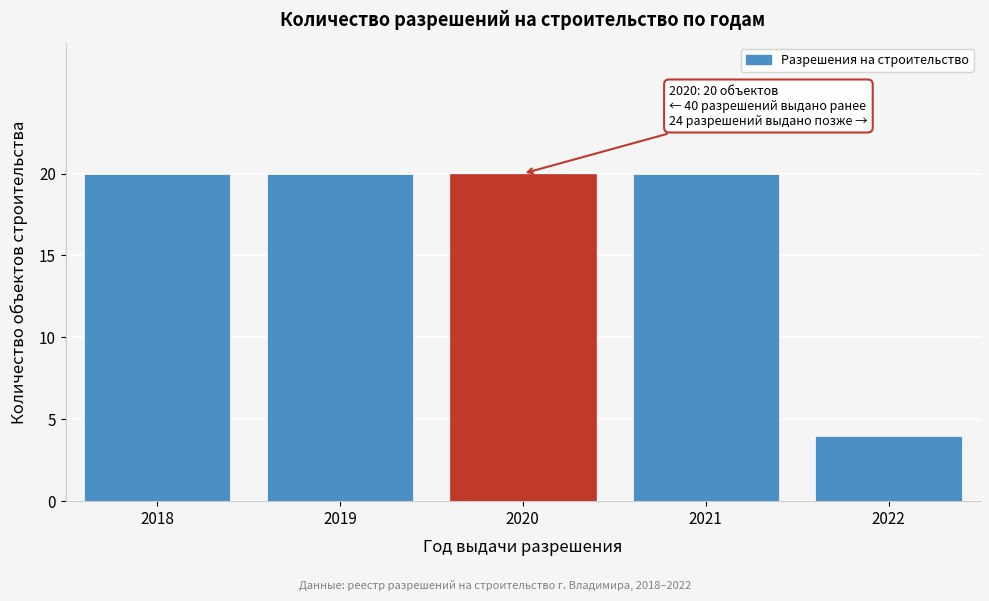

Reading left to right, list all the values displayed in this chart.

2018=20	2019=20	2020=20	2021=20	2022=4